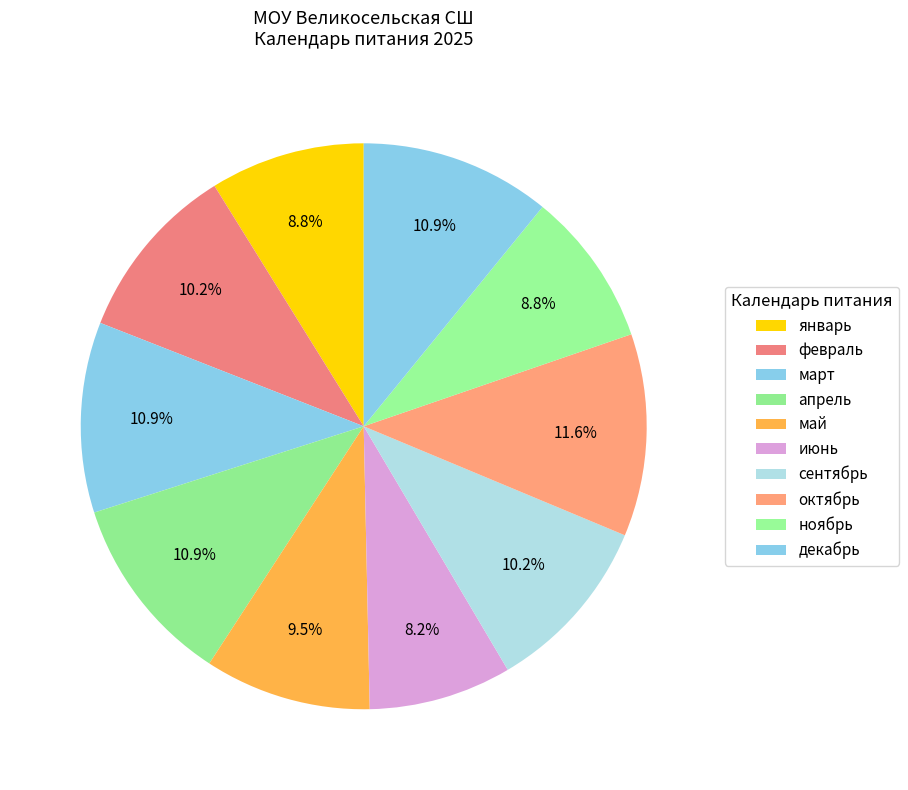

To the nearest percent, what is the difference between the декабрь and ноябрь slice percentages?

2%